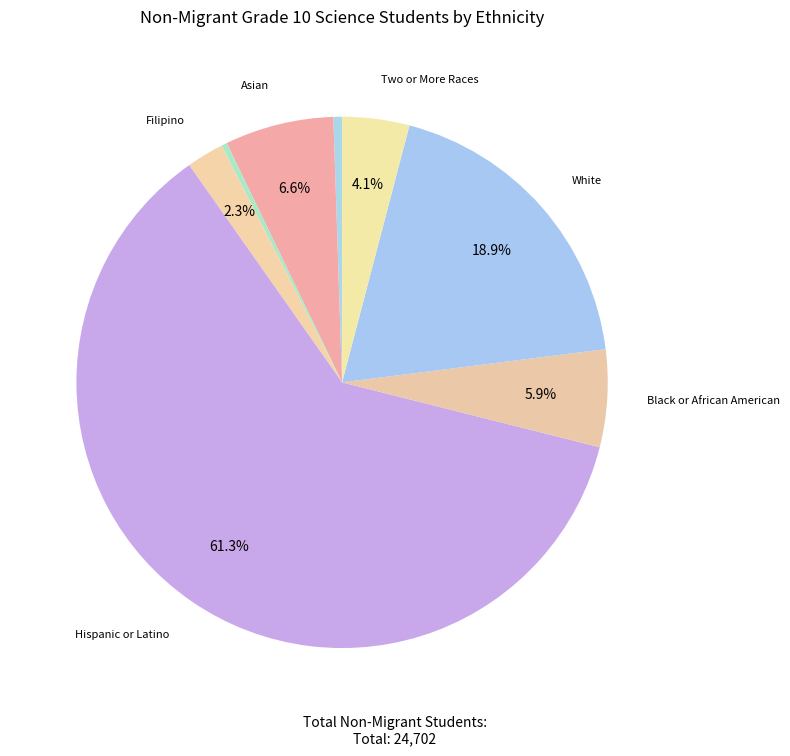

How many segments does this pie chart have?

8